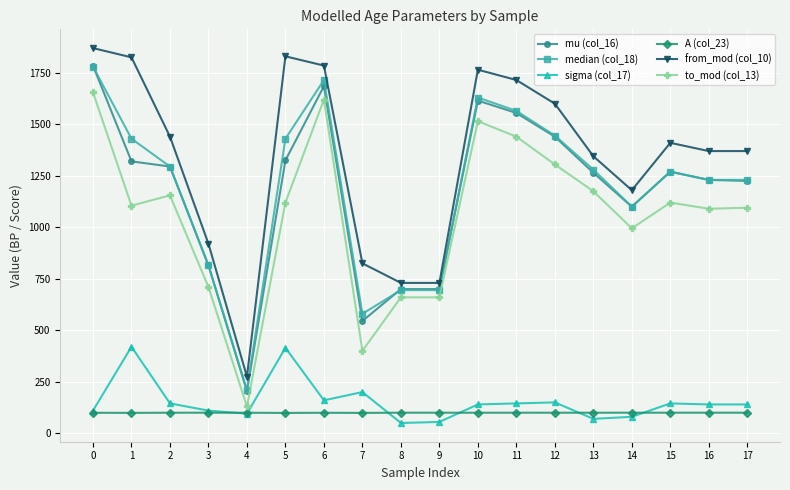

Where is the first local minimum for to_mod (col_13)?

1